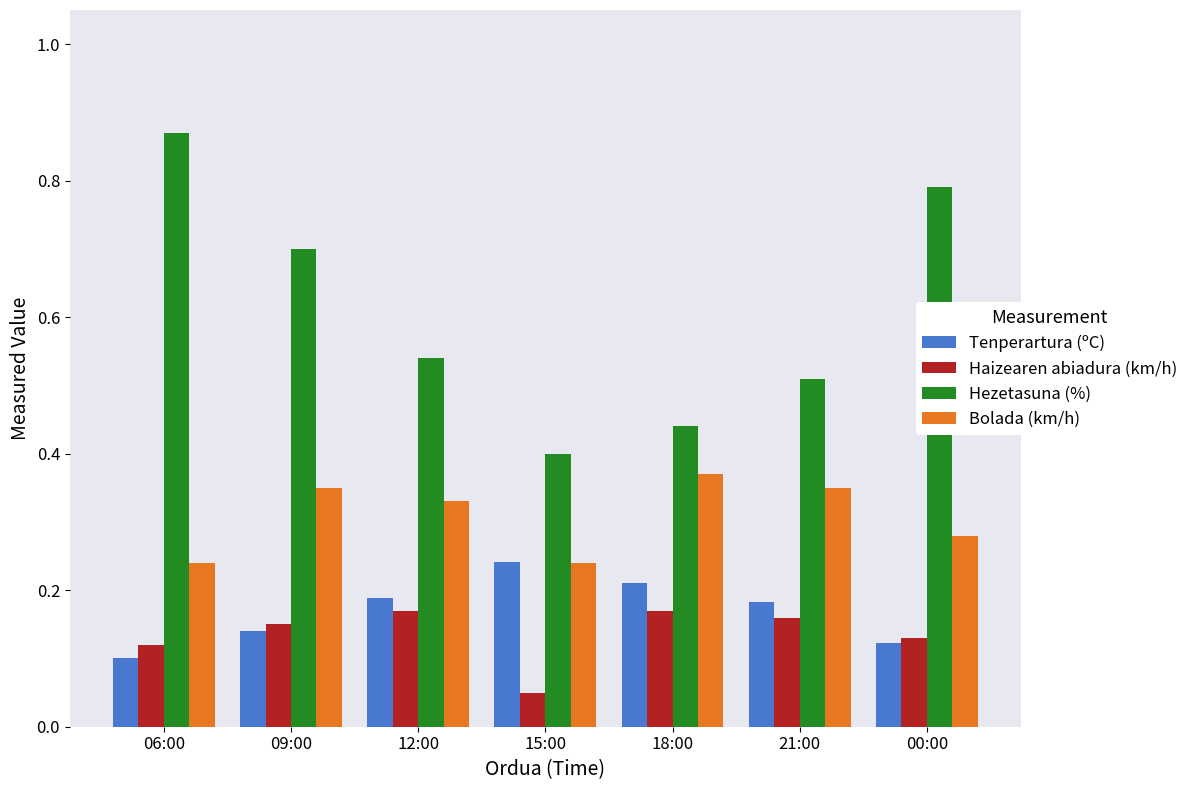

Which series has the largest range (max minus min)?

Hezetasuna (%)